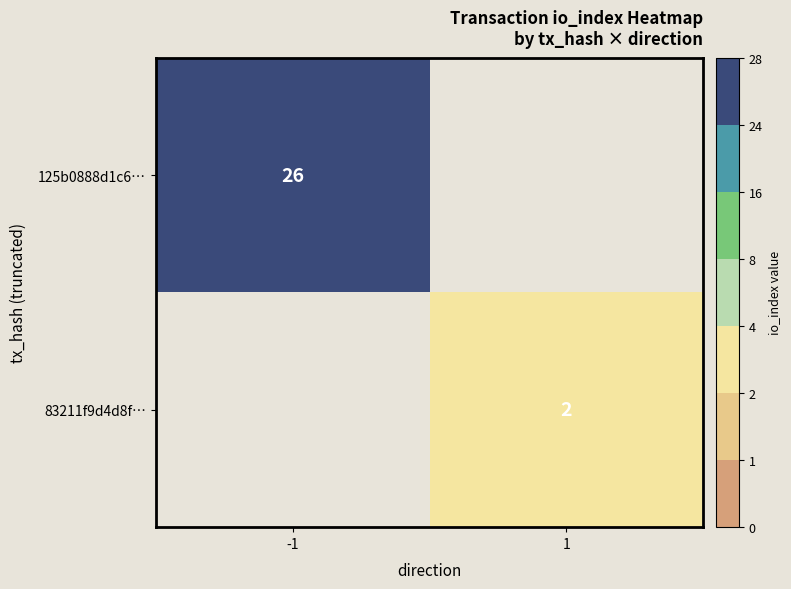

True or false: 83211f9d4d8f… has a value of 2 at 1.

True